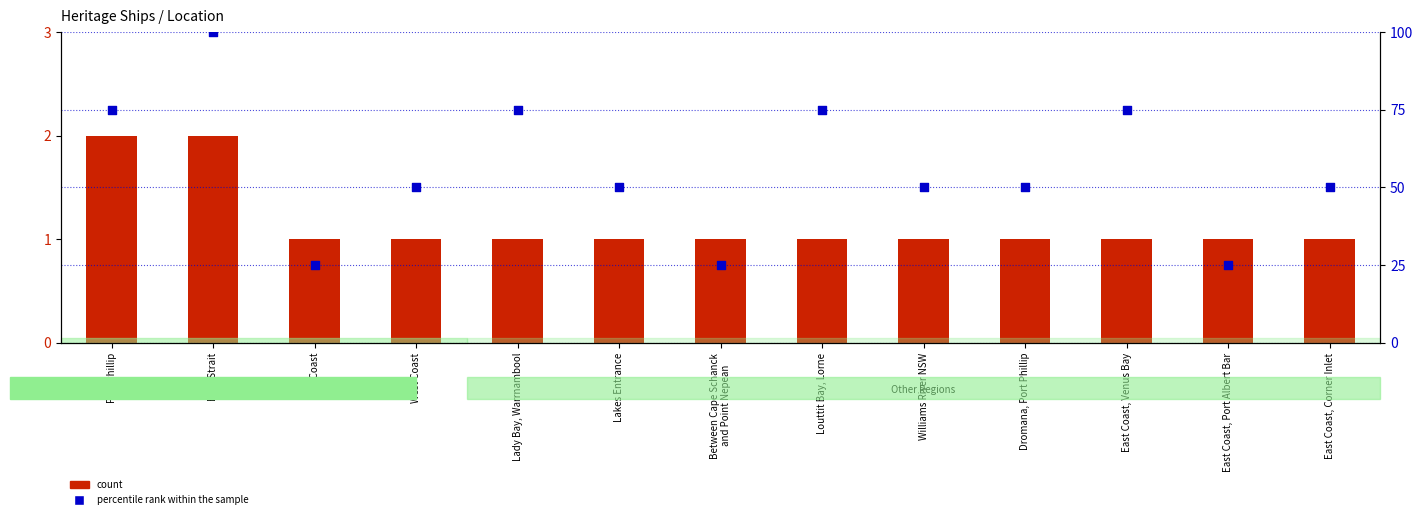

At which category is the sum across all series the highest?

Bass Strait